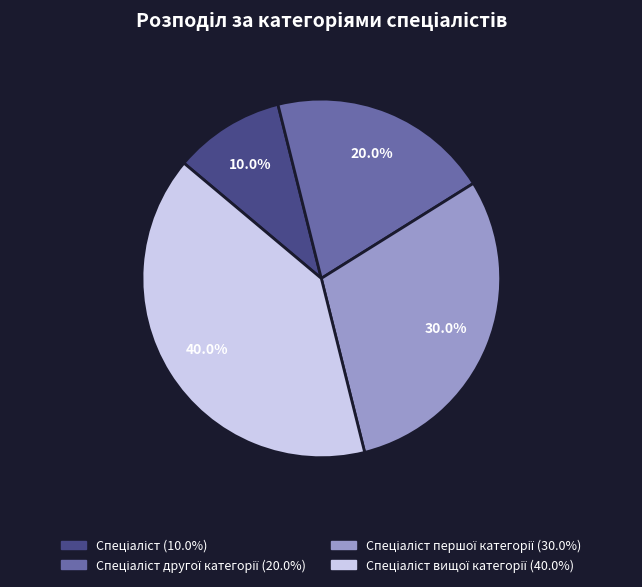

Does any single category account for the majority?

No